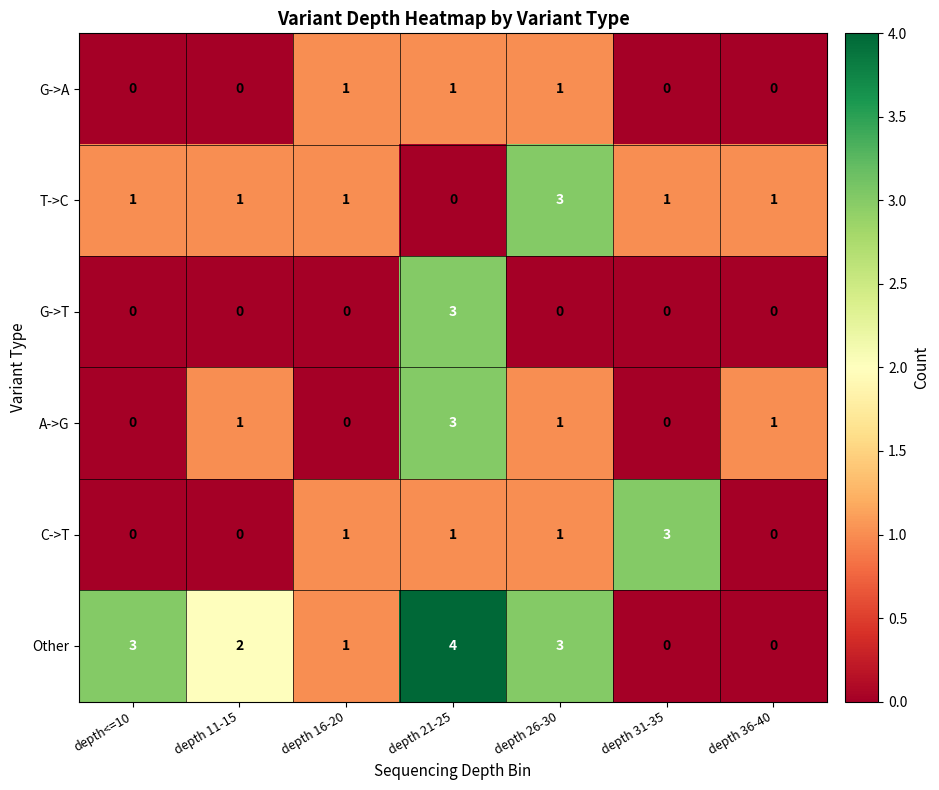

What is the difference between the maximum and minimum values in the G->T series?

3